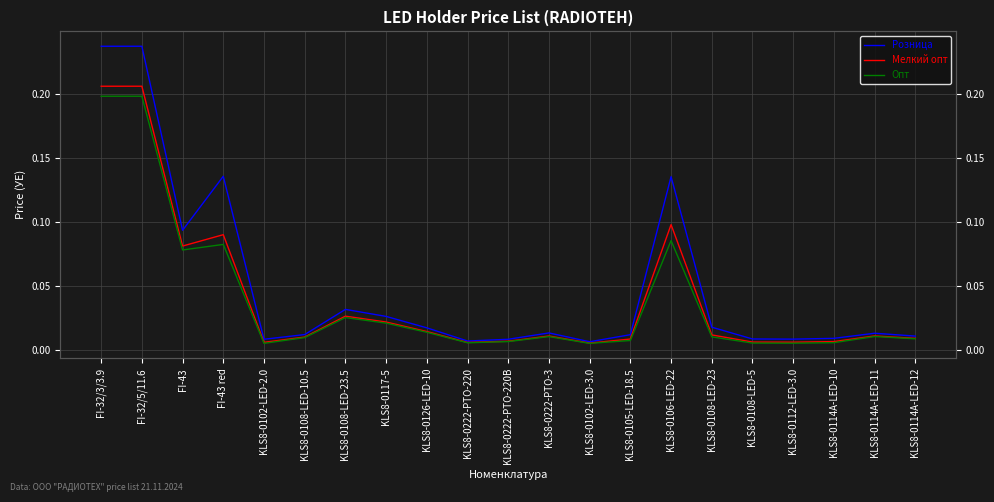

Which category has the highest value across all series?

FI-32/3/3.9